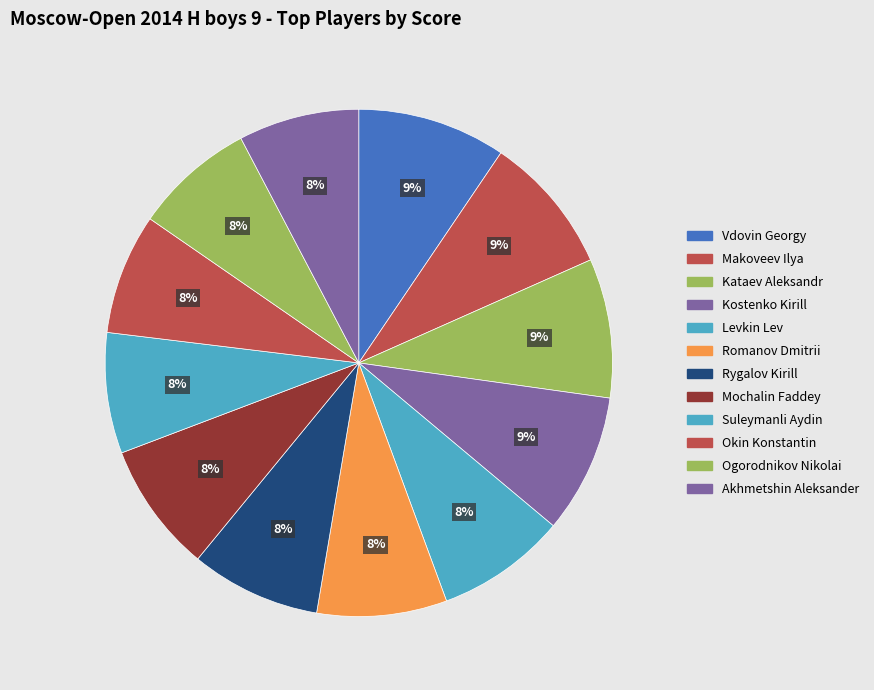

Is there any slice that represents more than half of the pie?

No